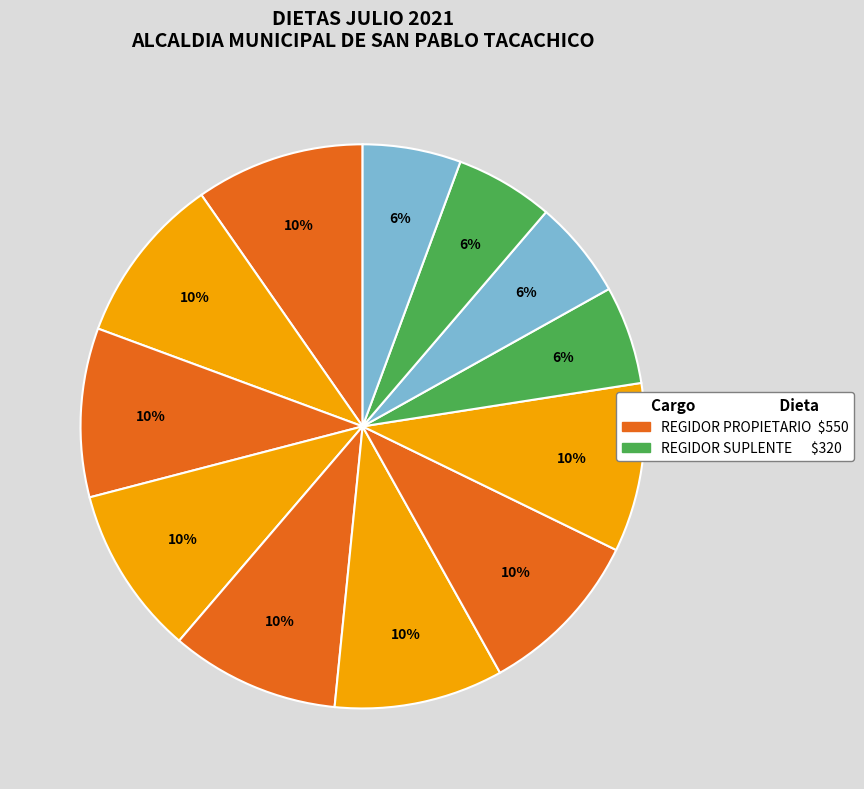

Count the number of slices in the pie.

12